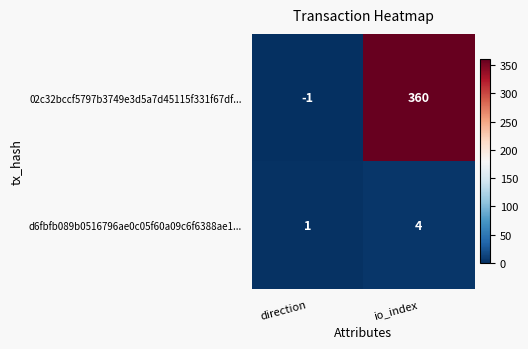

Which series has the widest spread of values?

02c32bccf5797b3749e3d5a7d45115f331f67df...